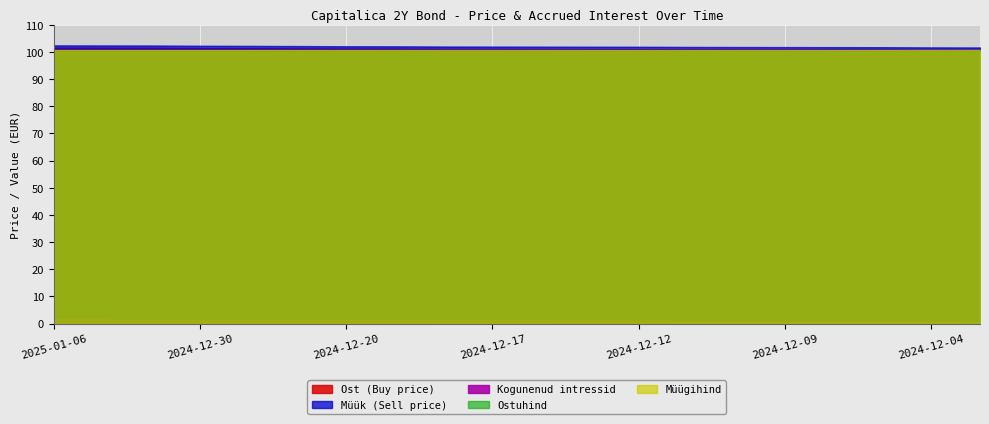

List the labels in order of Müük (Sell price) value, largest first.

2025-01-06, 2025-01-03, 2025-01-02, 2024-12-30, 2024-12-27, 2024-12-23, 2024-12-20, 2024-12-19, 2024-12-18, 2024-12-17, 2024-12-16, 2024-12-13, 2024-12-12, 2024-12-11, 2024-12-10, 2024-12-09, 2024-12-06, 2024-12-05, 2024-12-04, 2024-12-03